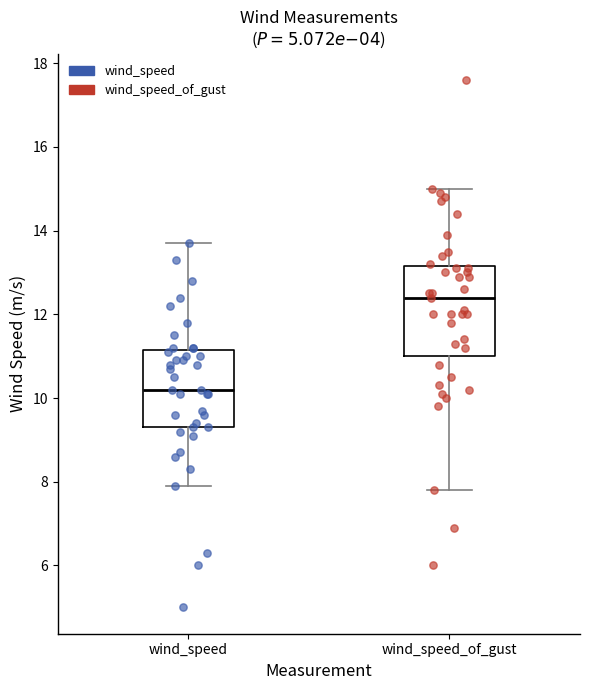

Reading left to right, transcribe this box plot: for each box, give where its median line is, the range the box spans, and where its two whiskers end, as read against the y-axis. The values are not printed on the chart, so give them approximately, as read against the axis.

wind_speed: median 10.2, box 9.4 to 11.2, whiskers 8.0 to 13.8
wind_speed_of_gust: median 12.4, box 11.0 to 13.2, whiskers 7.8 to 15.0